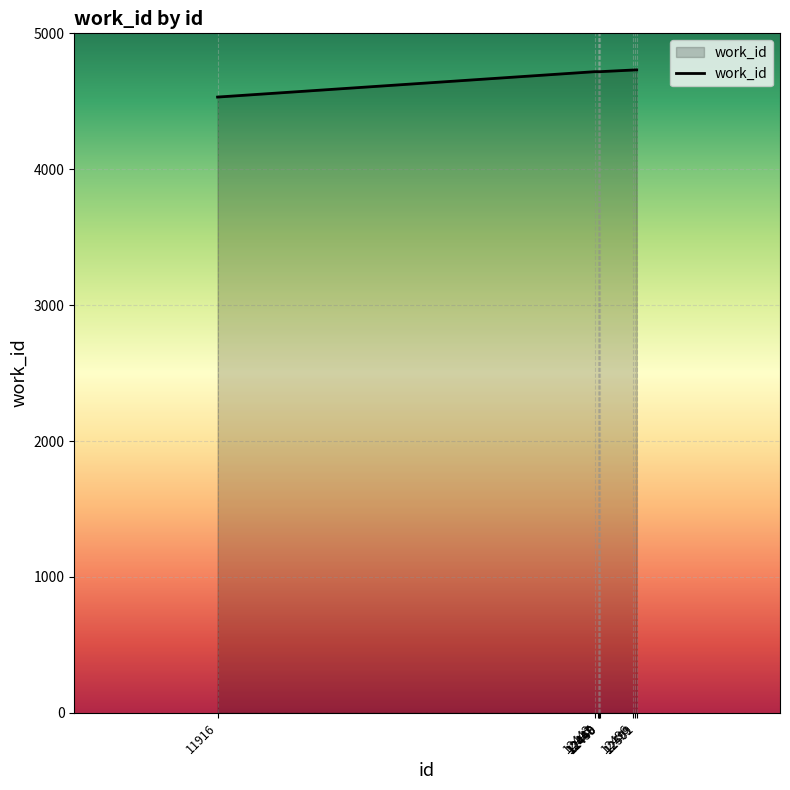

What is the maximum value shown in the chart?

4731